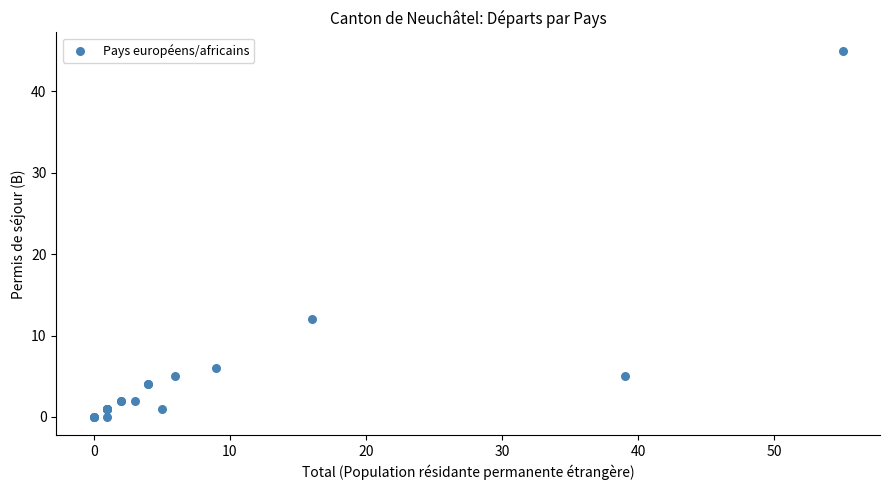

What Y value in the scatter plot is closest to 22?

12